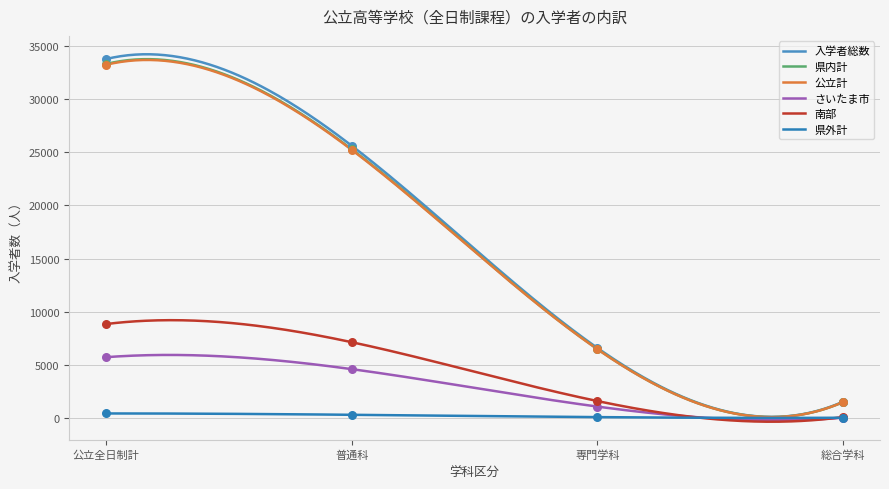

What is the total value across all series at 公立全日制計?

115273